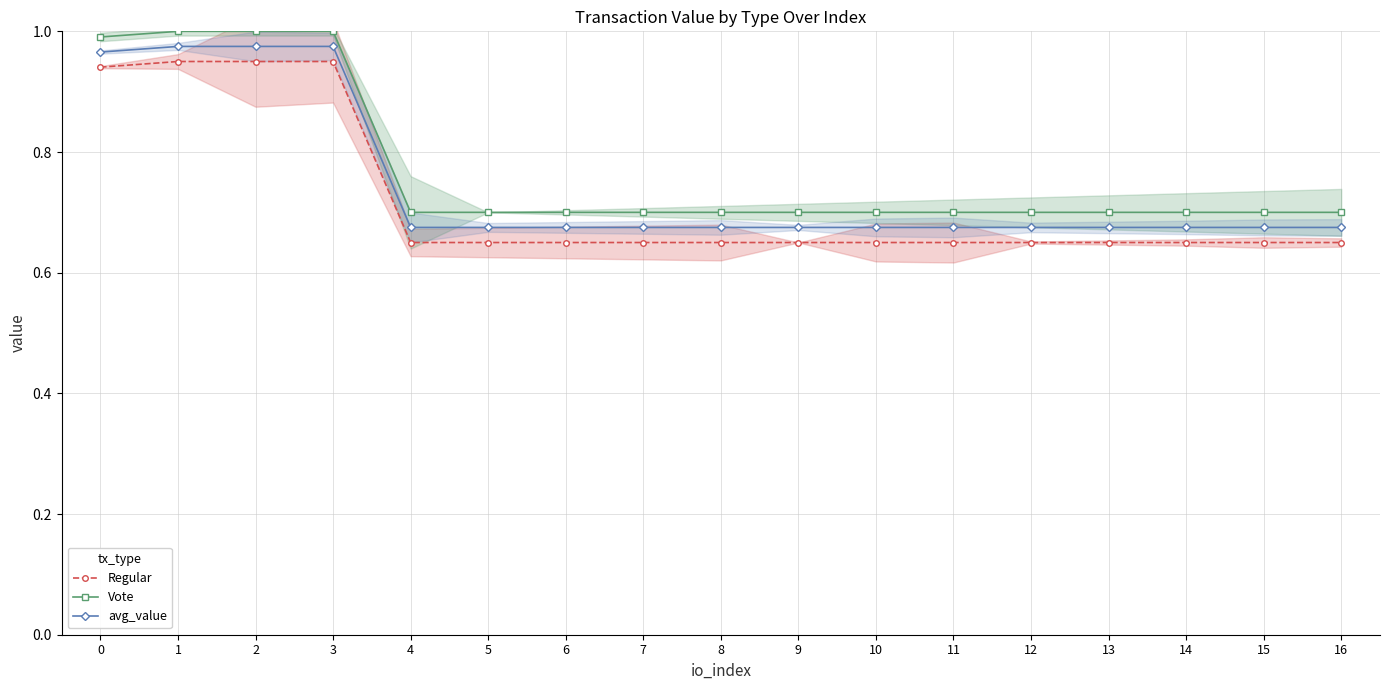

List the series in order of their peak value, highest first.

Vote, avg_value, Regular